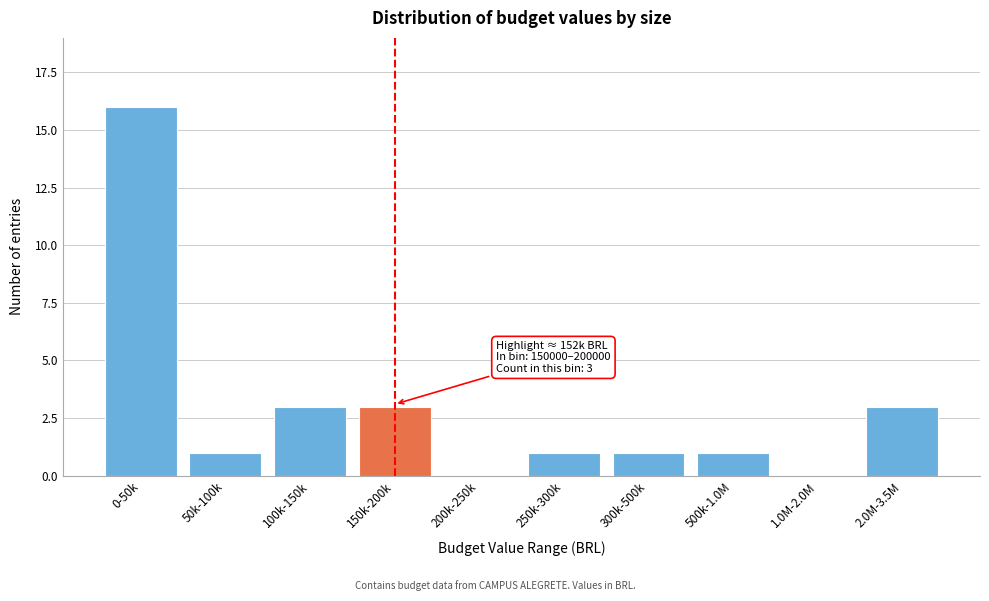

Reading left to right, what are all the values shown in this chart?

0-50k=16	50k-100k=1	100k-150k=3	150k-200k=3	200k-250k=0	250k-300k=1	300k-500k=1	500k-1.0M=1	1.0M-2.0M=0	2.0M-3.5M=3